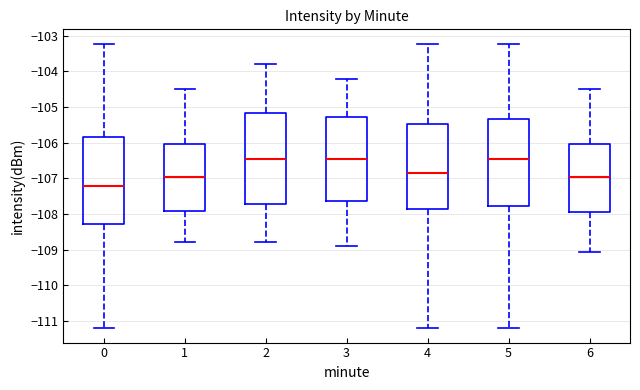

Reading left to right, read every box against the y-axis: the position of its median line, the range the box covers, and the ends of its whiskers. The values are not printed on the chart, so give them approximately, as read against the axis.

0: median -107.2, box -108.3 to -105.9, whiskers -111.2 to -103.2
1: median -106.9, box -107.9 to -106.0, whiskers -108.8 to -104.5
2: median -106.4, box -107.7 to -105.2, whiskers -108.8 to -103.8
3: median -106.4, box -107.6 to -105.3, whiskers -108.9 to -104.2
4: median -106.8, box -107.9 to -105.5, whiskers -111.2 to -103.2
5: median -106.4, box -107.8 to -105.3, whiskers -111.2 to -103.2
6: median -106.9, box -107.9 to -106.0, whiskers -109.1 to -104.5